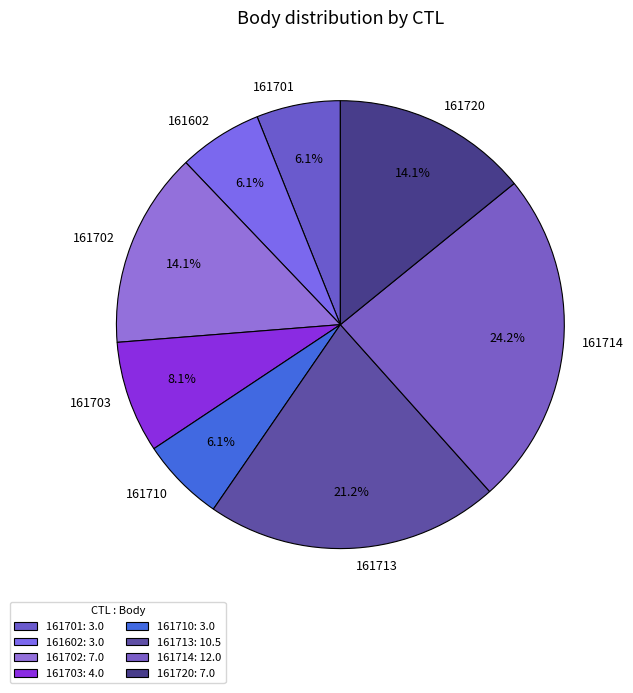

True or false: 161701 accounts for 13% of the total.

False